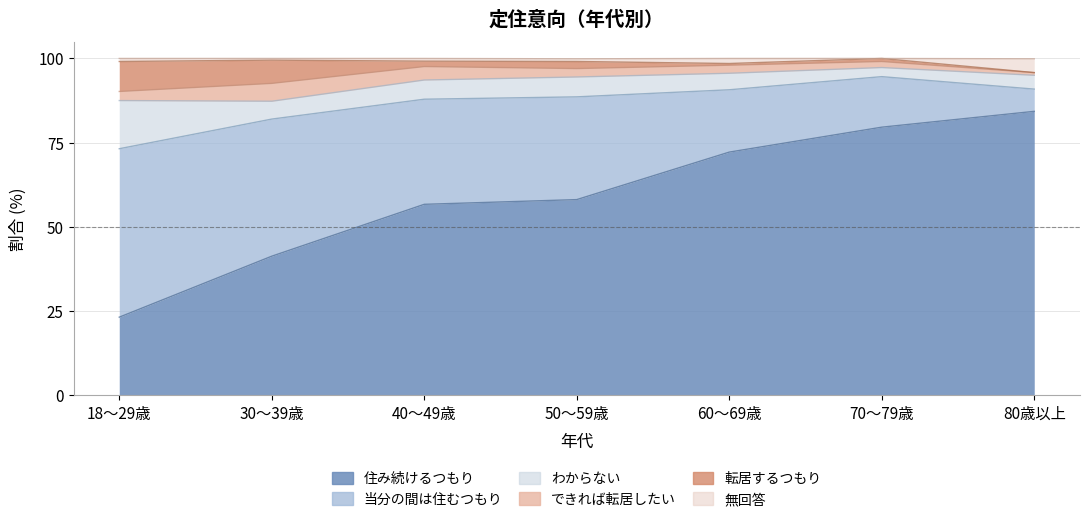

Reading right to left, what are all the values shown in this chart?

住み続けるつもり: 84.3	79.6	72.2	58.1	56.7	41.3	23.2
当分の間は住むつもり: 6.6	15.0	18.5	30.5	31.2	40.7	50.0
わからない: 4.1	2.7	4.9	5.9	5.7	5.3	14.3
できれば転居したい: 0.8	1.8	2.4	2.5	4.0	5.3	2.7
転居するつもり: 0.0	0.9	0.5	2.1	1.6	6.9	8.9
無回答: 4.1	0.0	1.5	0.8	0.8	0.5	0.9